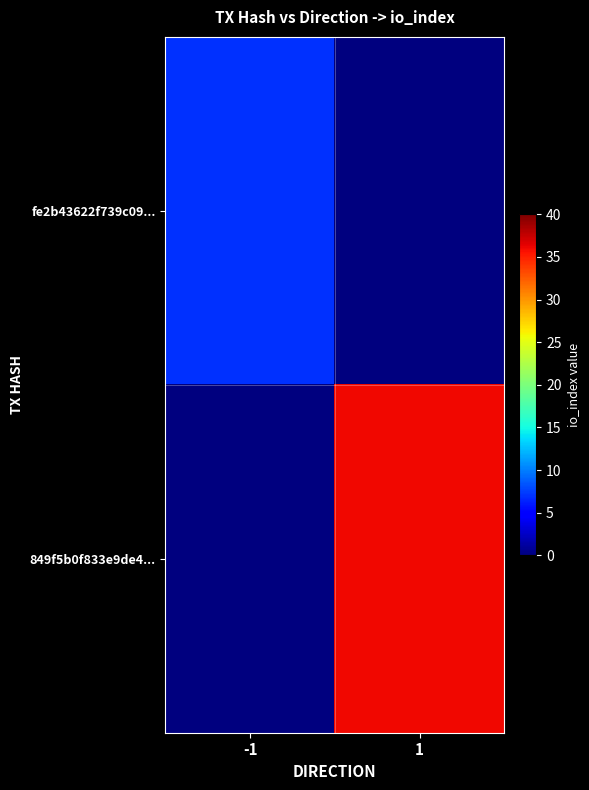

Which series has the largest total across all categories?

849f5b0f833e9de4...